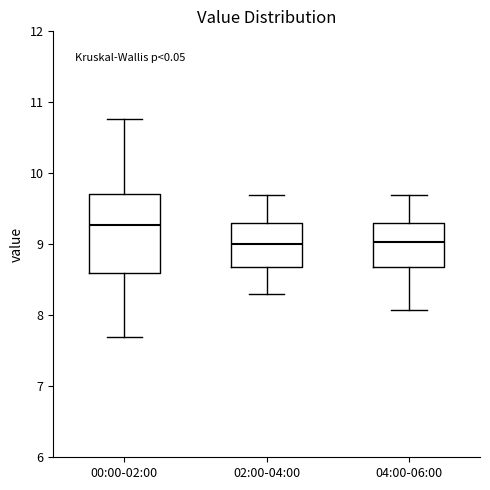

Which box's median line is the highest?

00:00-02:00